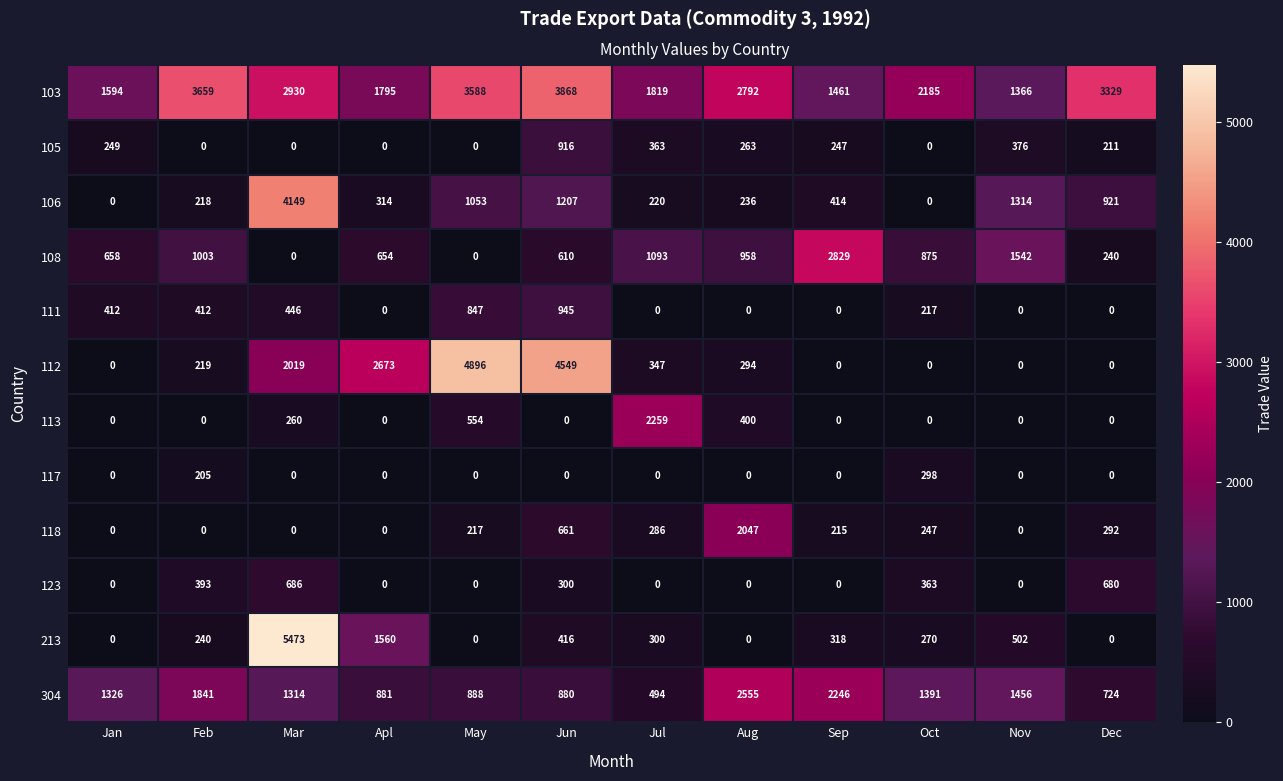

What is the total value across all series at Jan?

4239